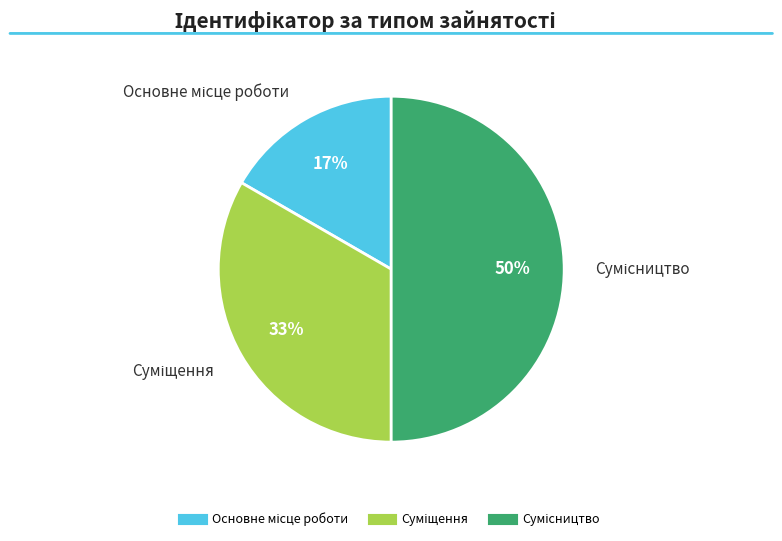

To the nearest percent, what is the difference between the largest and smallest slice percentages?

33%